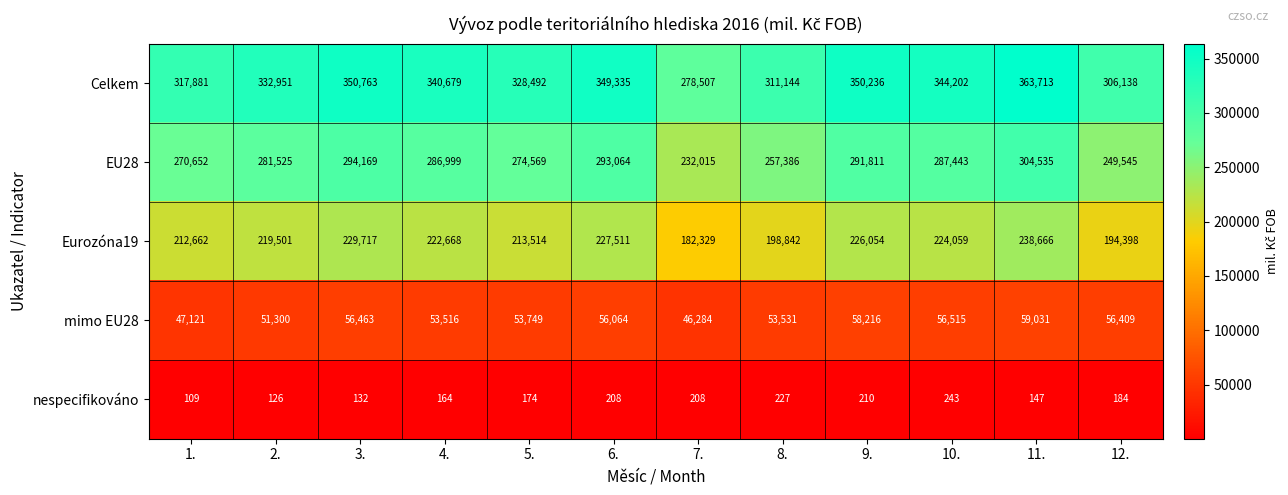

What value does the nespecifikováno series have at 8., to the nearest 5?

225